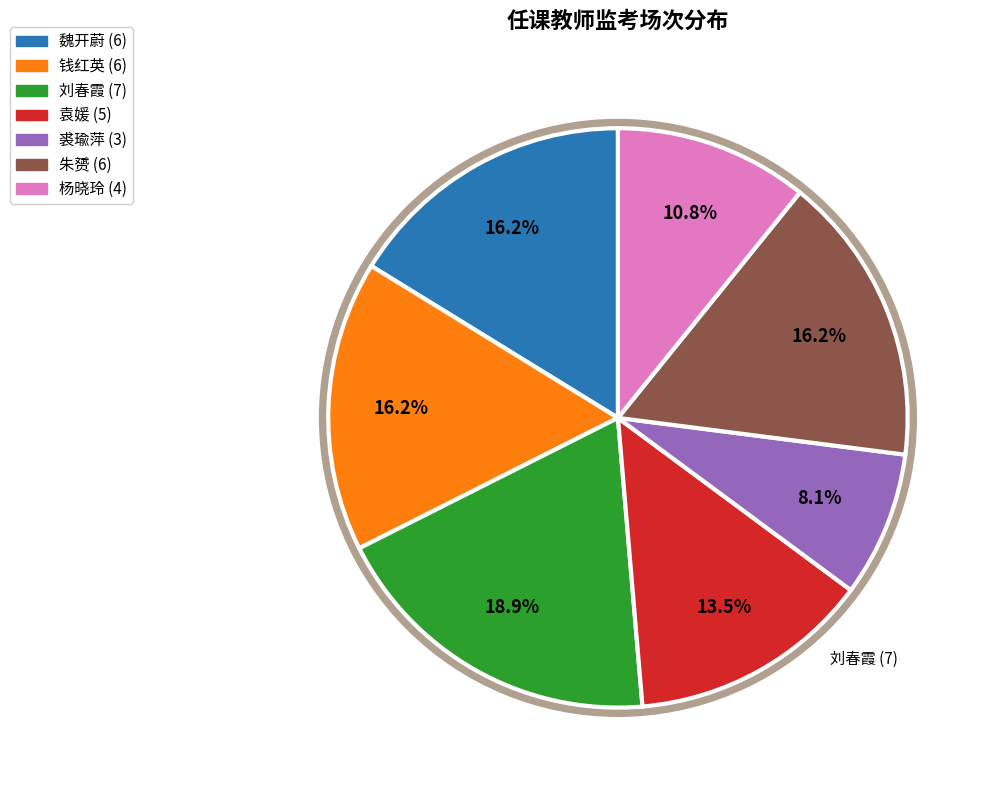

Which slice is the largest?

刘春霞